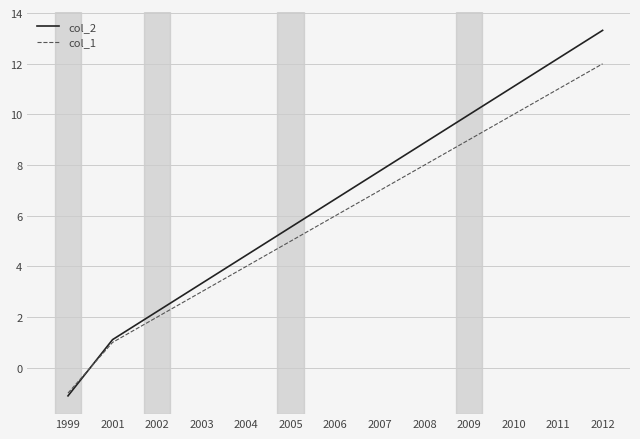

Which series changed the most between 2007 and 2010?

col_2